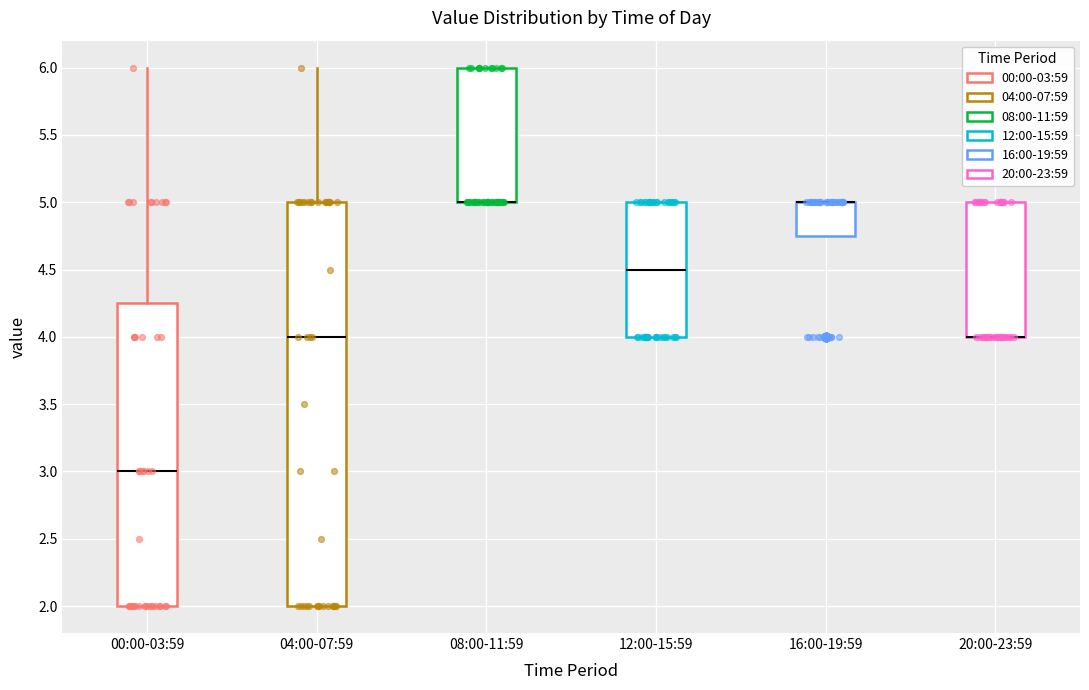

Which box is the tallest, from its lower edge to its upper edge?

04:00-07:59